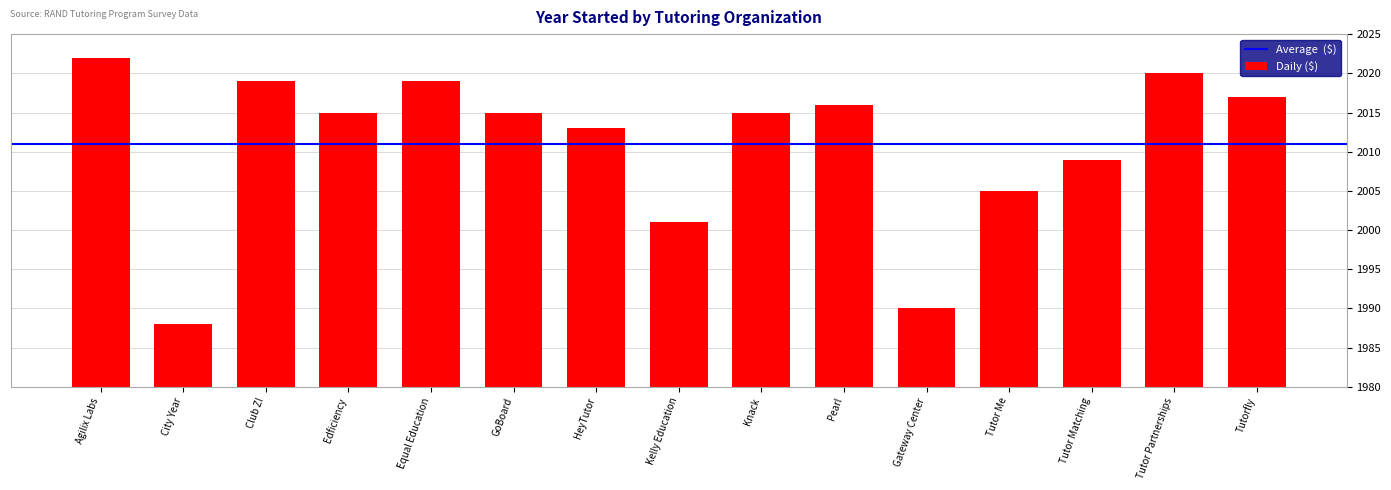

The chart shows a value of 25 at Pearl. True or false?

False